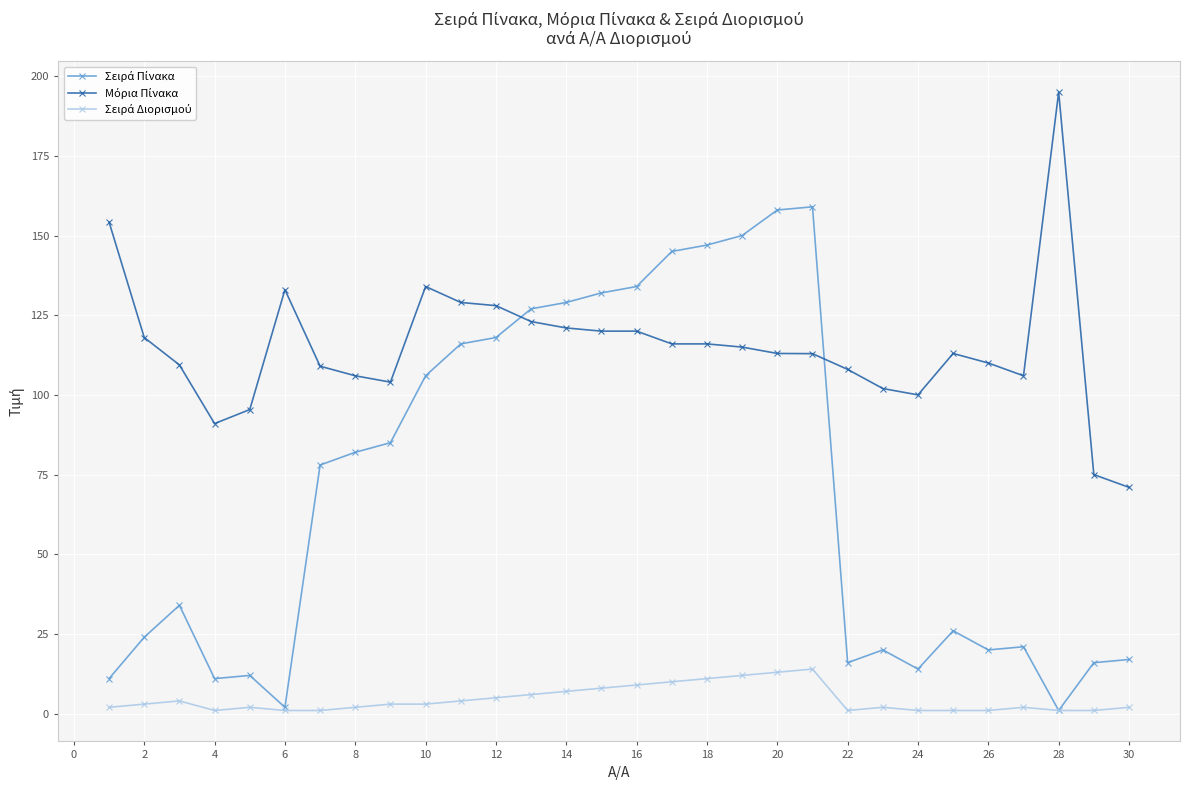

Does the chart display data point markers on the line(s)?

Yes